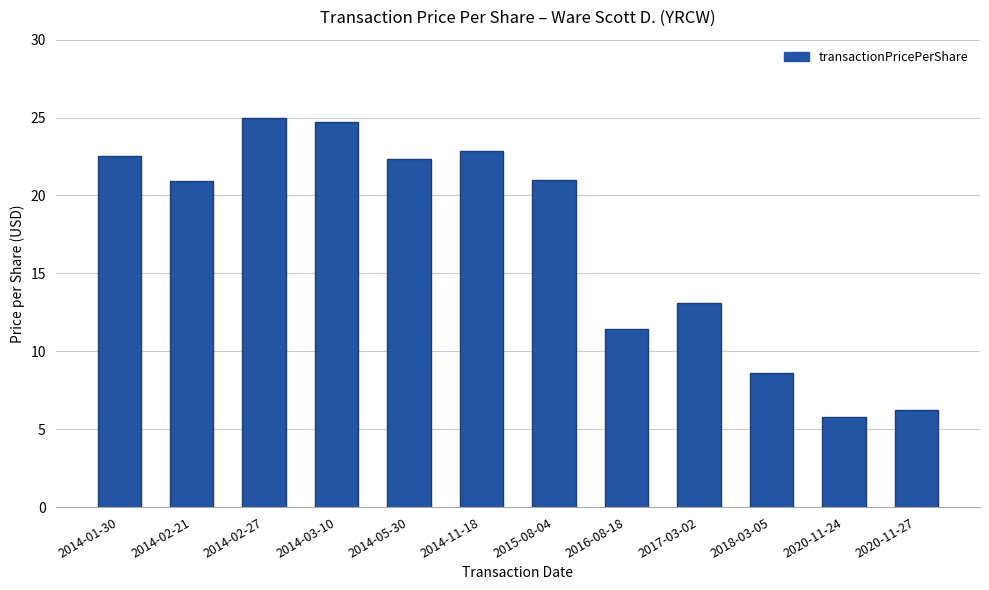

What is the label of the 5th bar from the right?

2016-08-18